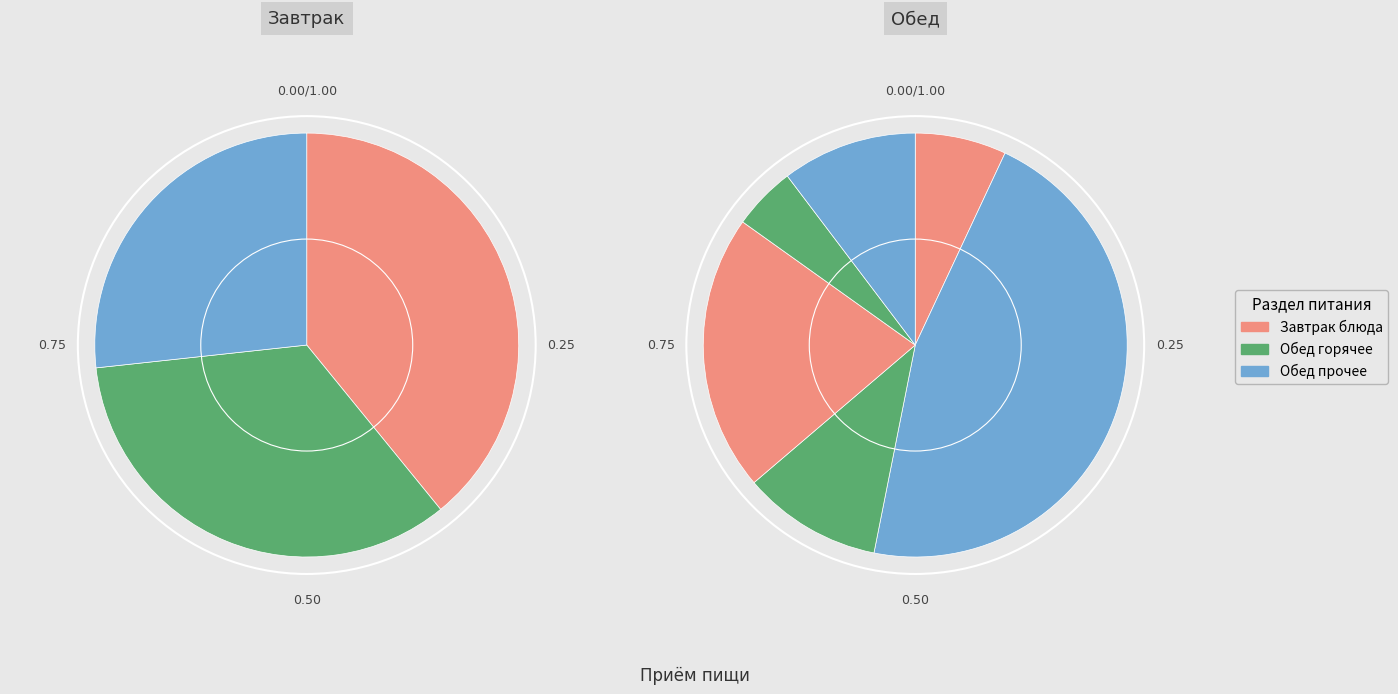

The Компот из сухофруктов slice represents 13% of the pie. True or false?

False